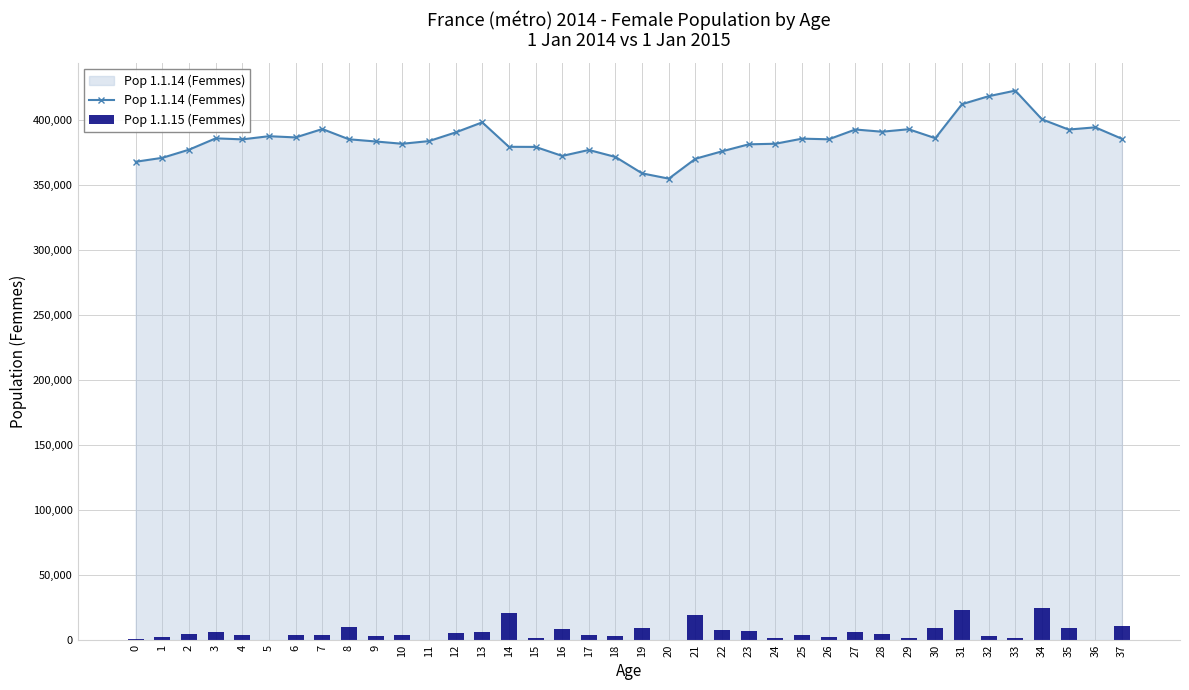

At which category is the sum across all series the highest?

31